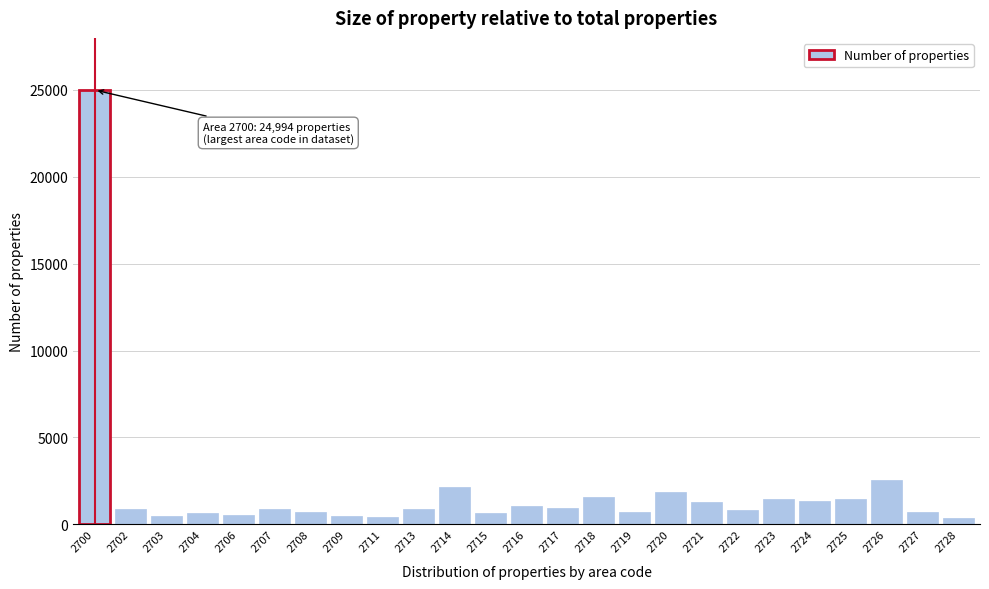

What is the change in value from 2724 to 2726?

+1194